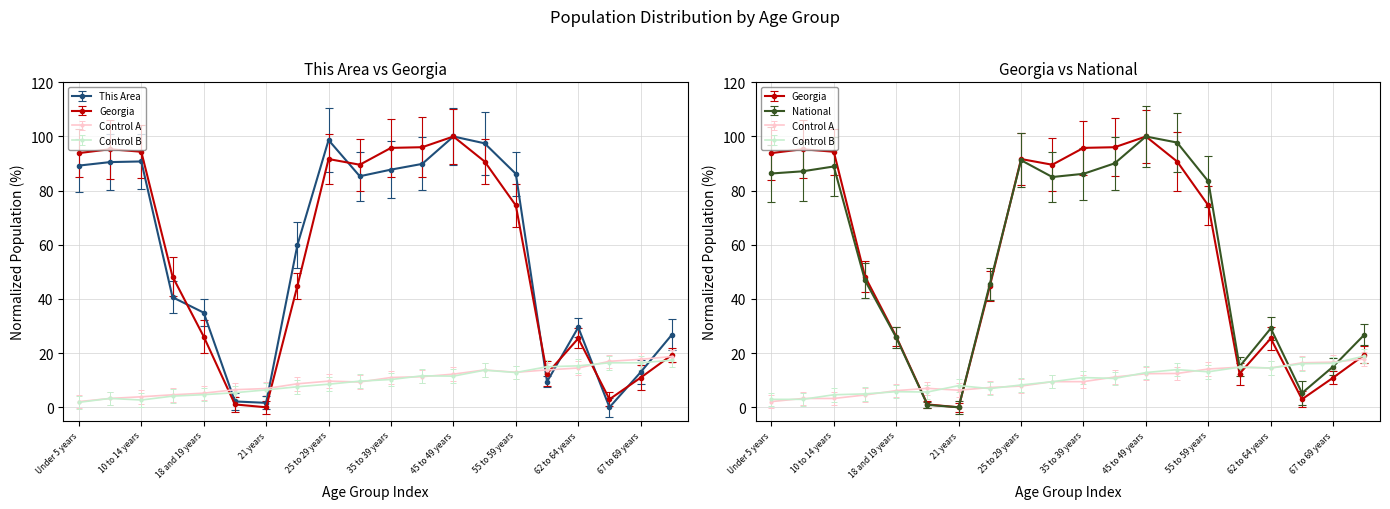

What is the highest value of the This Area series?

100.0